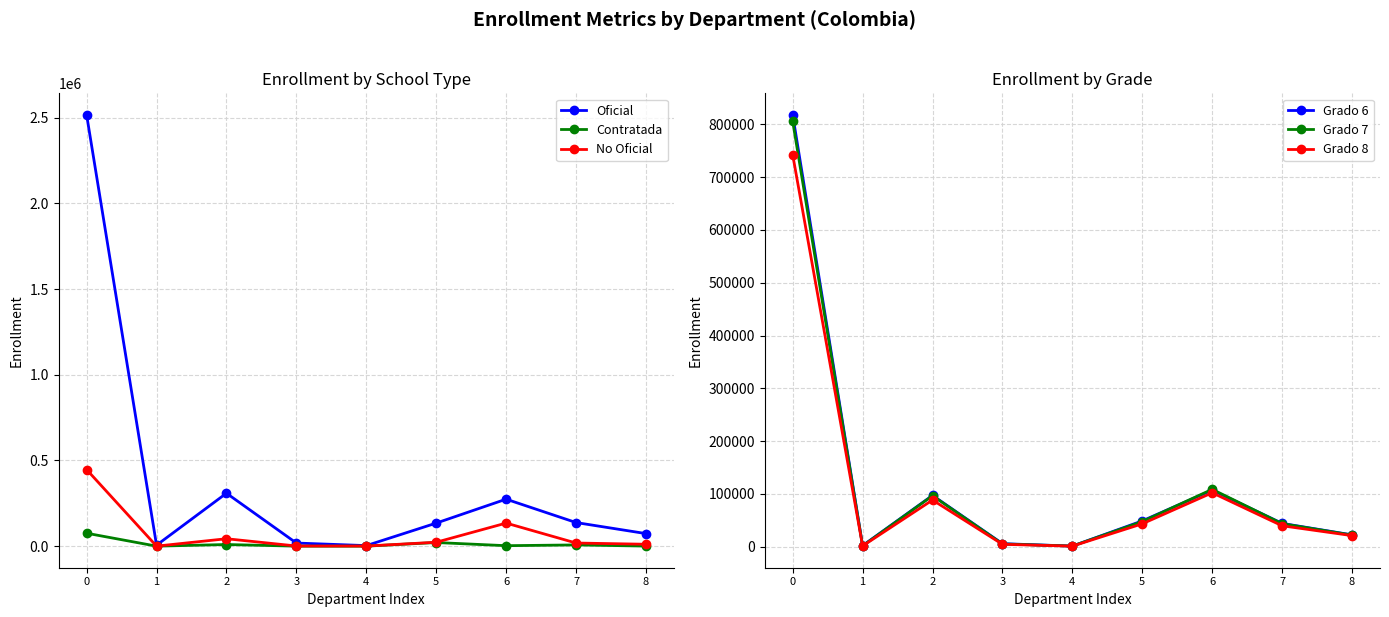

Reading left to right, transcribe all the data shown in this chart.

Oficial: 2516424	5667	308822	18206	3185	134534	274125	137758	73333
Contratada: 75468	0	9534	15	0	21180	2724	7194	415
No Oficial: 446850	123	43303	867	655	22845	134618	18268	11127
Grado 6: 818111	1883	97053	5612	1022	48758	107135	44013	22249
Grado 7: 806047	1482	96521	5100	1059	47617	108576	43565	21921
Grado 8: 742603	1249	88323	4422	900	43249	102061	39518	20869